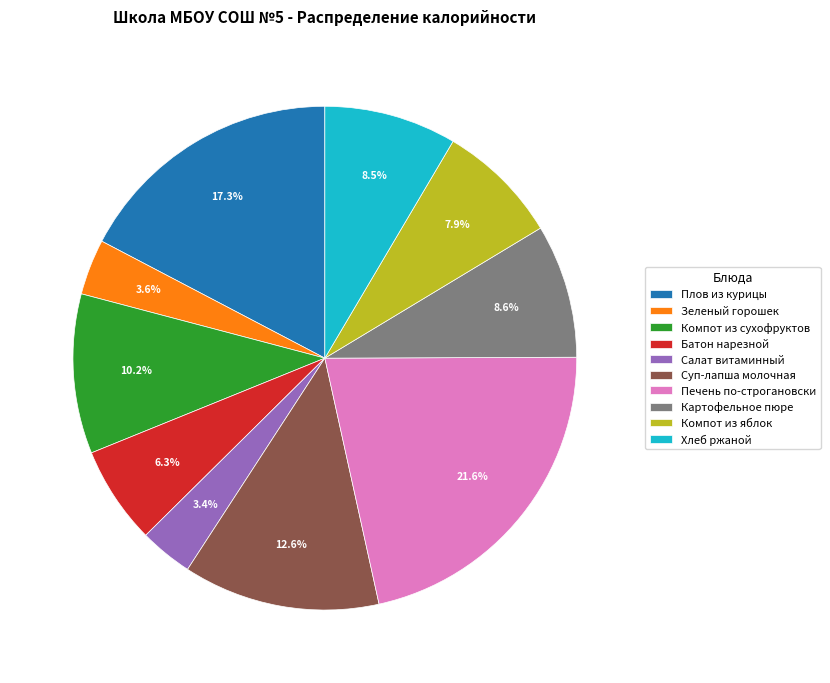

To the nearest percent, what is the combined percentage of Печень по-строгановски and Суп-лапша молочная?

34%